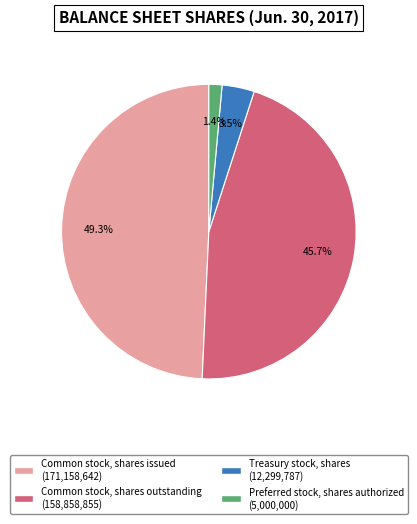

Does Common stock, shares issued represent more than half of the total?

No